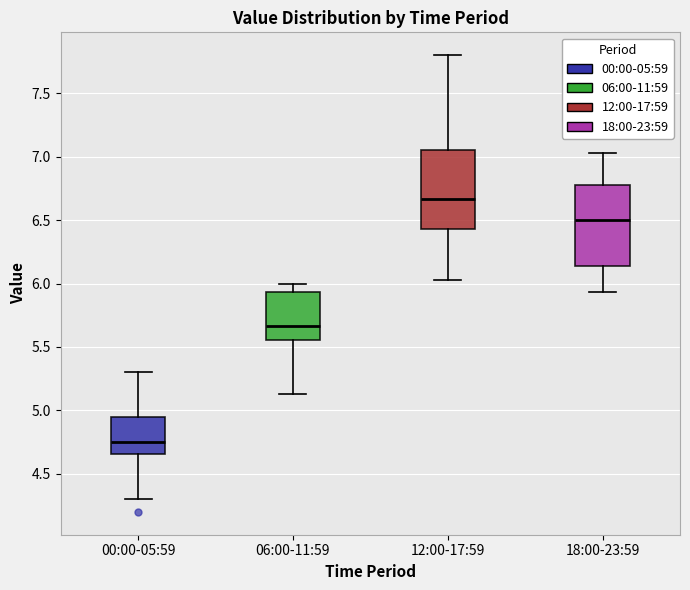

Reading left to right, transcribe this box plot: for each box, give where its median line is, the range the box spans, and where its two whiskers end, as read against the y-axis. The values are not printed on the chart, so give them approximately, as read against the axis.

00:00-05:59: median 4.75, box 4.65 to 4.95, whiskers 4.30 to 5.30
06:00-11:59: median 5.65, box 5.55 to 5.95, whiskers 5.15 to 6.00
12:00-17:59: median 6.65, box 6.45 to 7.05, whiskers 6.05 to 7.80
18:00-23:59: median 6.50, box 6.15 to 6.80, whiskers 5.95 to 7.05